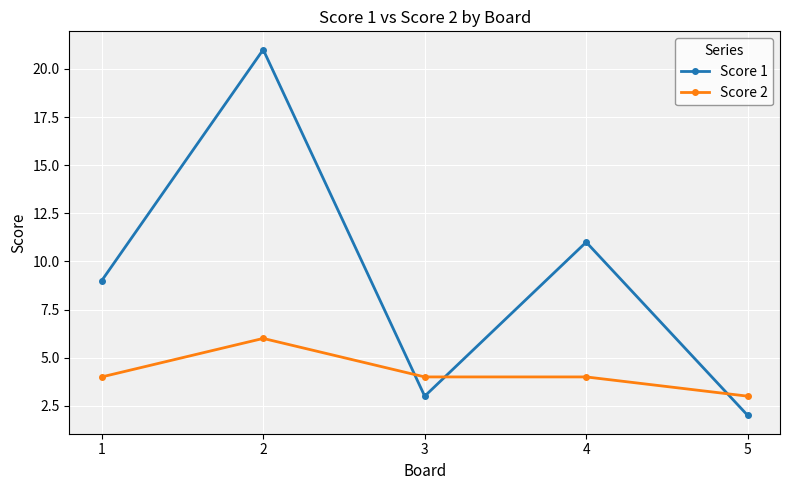

Between 1 and 4, which series saw the biggest shift?

Score 1